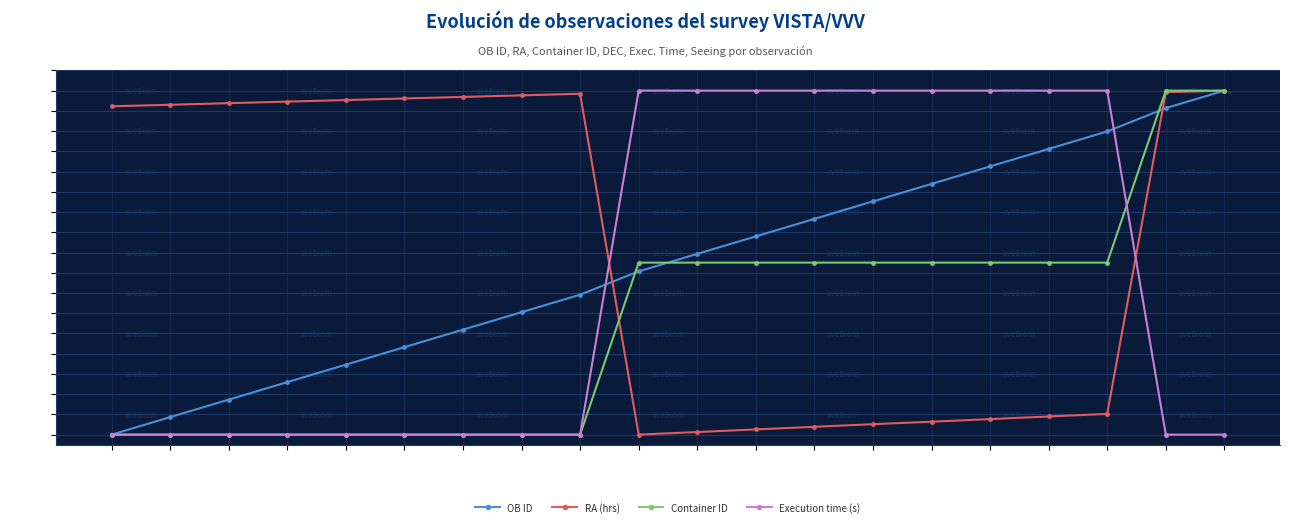

What is the spread (max minus min) of values at 17?

322.1